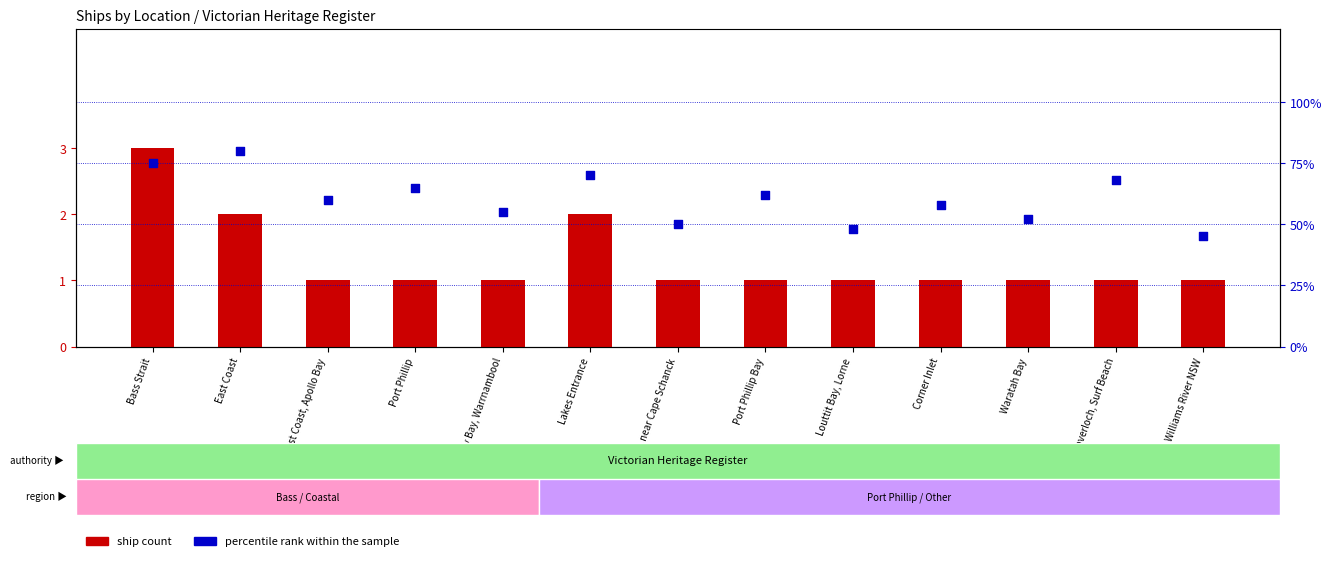

Is the value of percentile rank within the sample at Bass Strait, near Cape Schanck greater than the value of ship count at Bass Strait, near Cape Schanck?

Yes